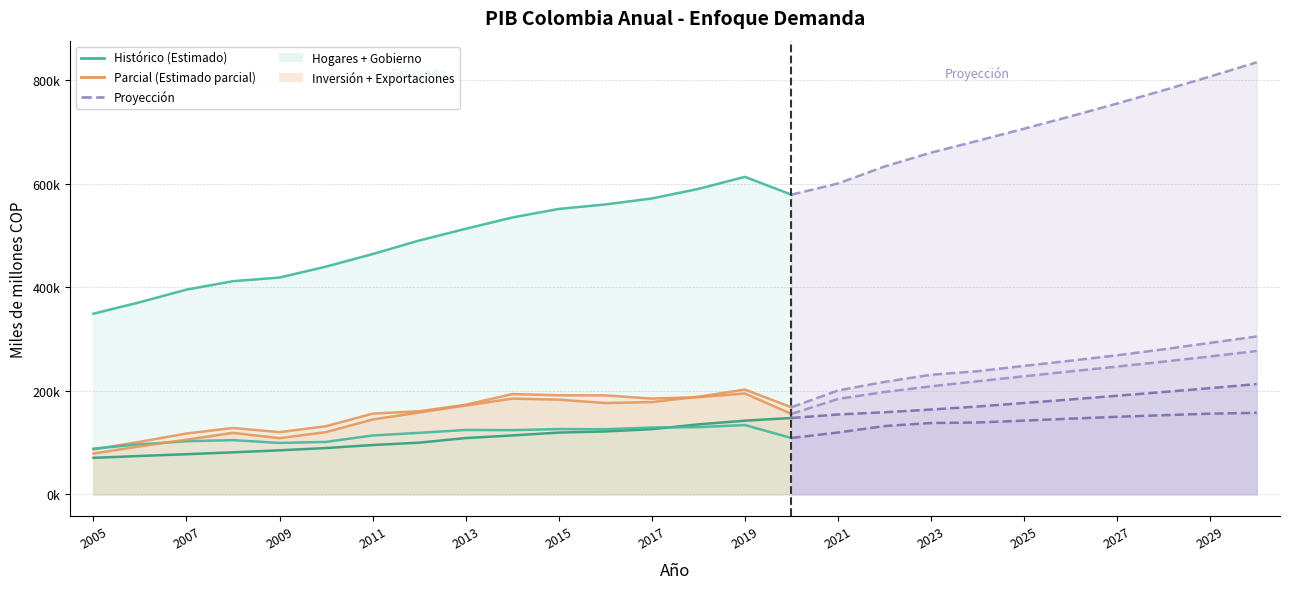

Where is the first local maximum for Inversión (I)?

2008